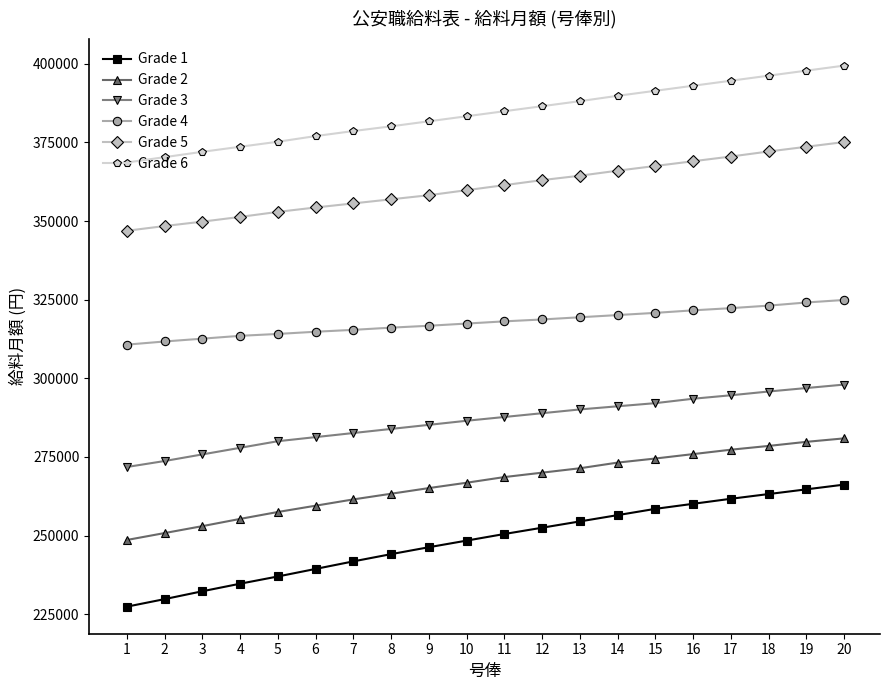

Which series has the largest total across all categories?

Grade 6